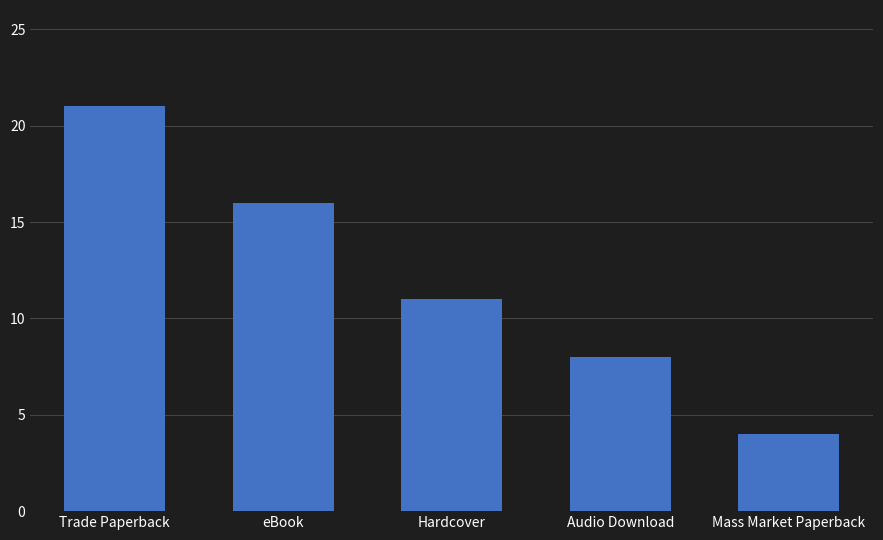

Are the bars grouped side by side (vs. stacked)?

No